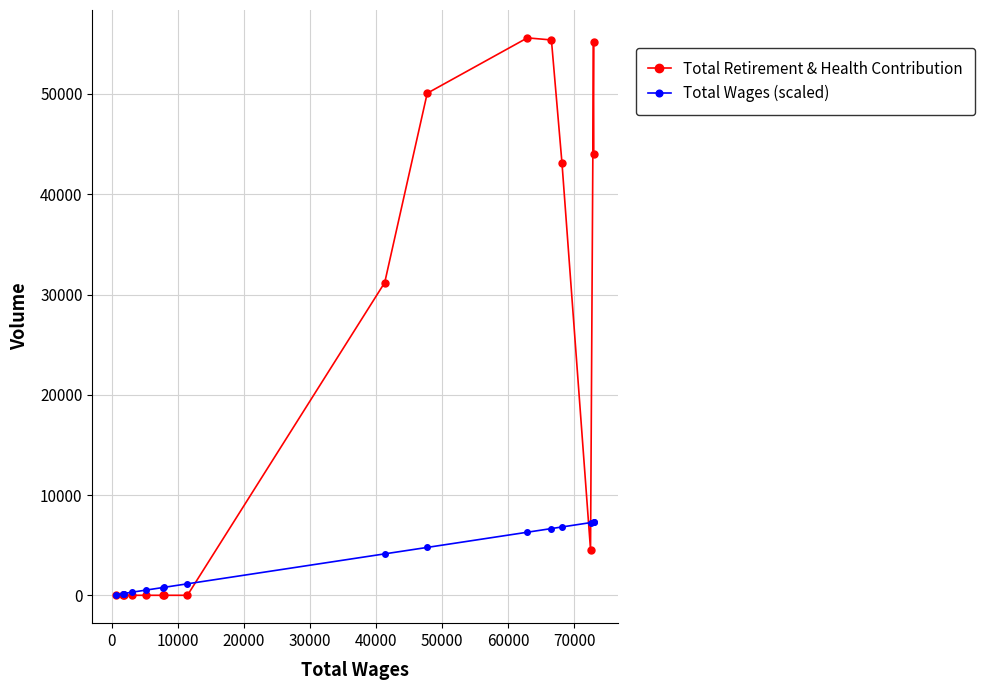

What are all the series names shown in the legend?

Total Retirement & Health Contribution, Total Wages (scaled)